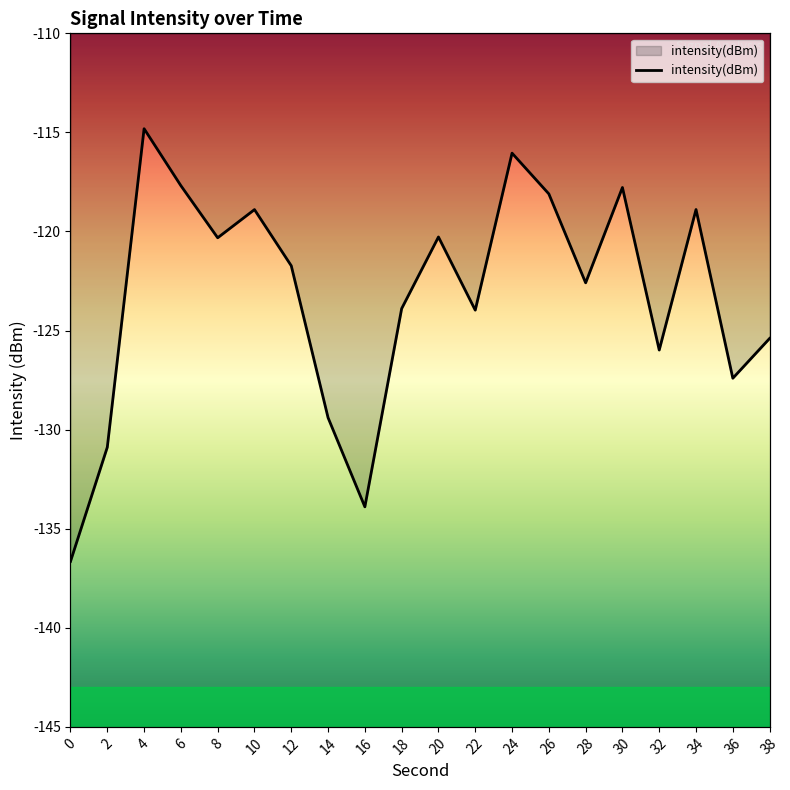

What is the difference between the maximum and minimum values?

21.8